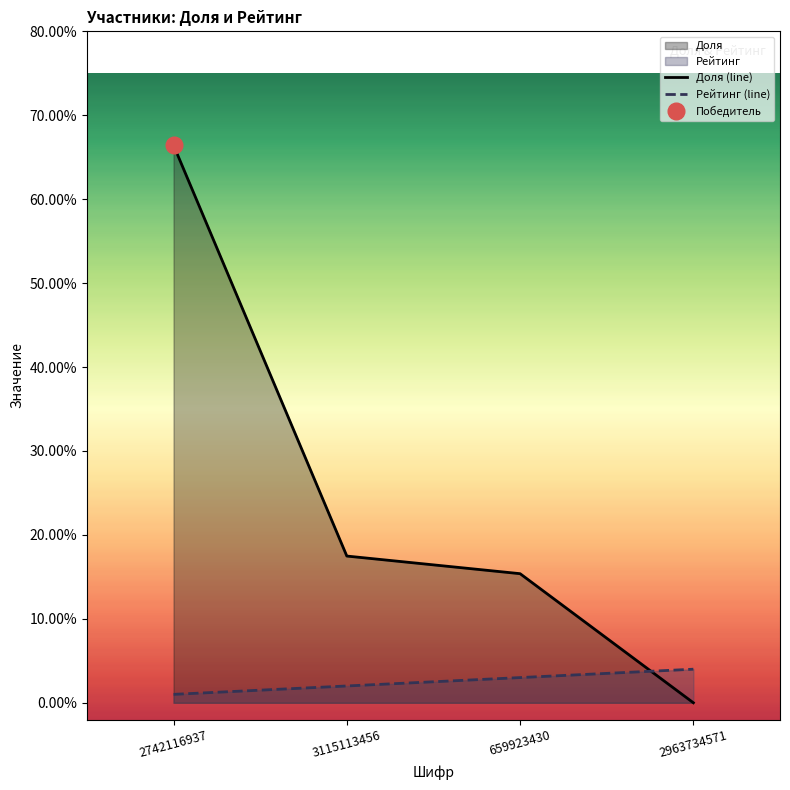

Reading right to left, extract all data points from this chart.

Доля: 0.0	15.4	17.5	66.4
Рейтинг: 4.0	3.0	2.0	1.0